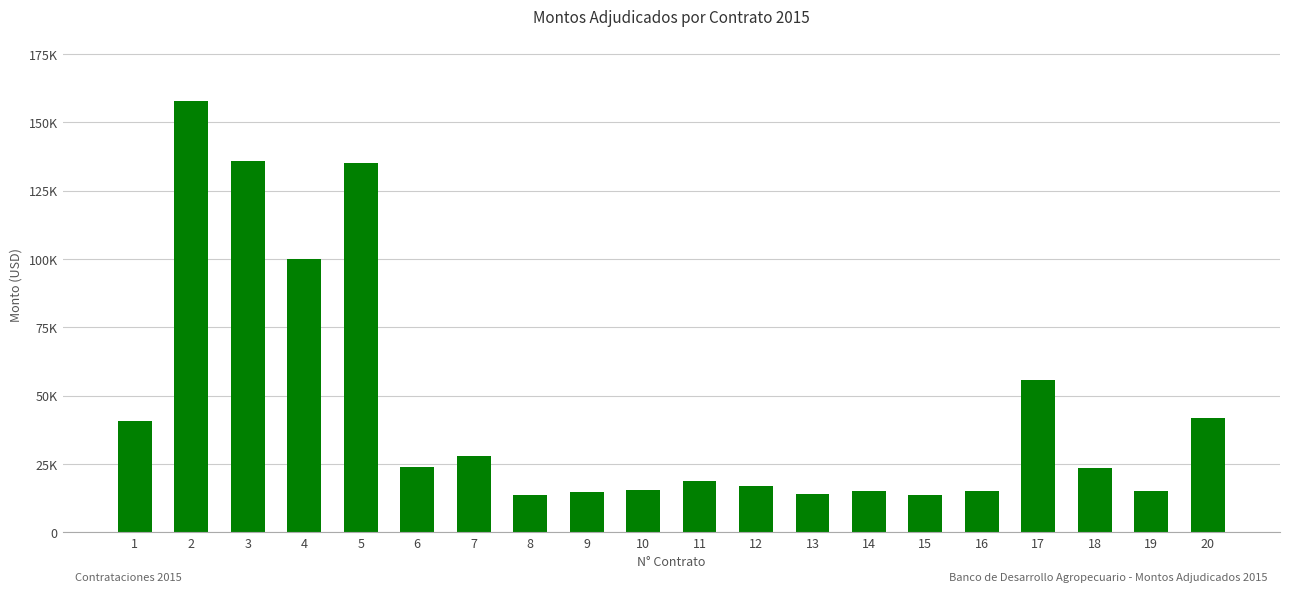

How many values are below 23622?

10